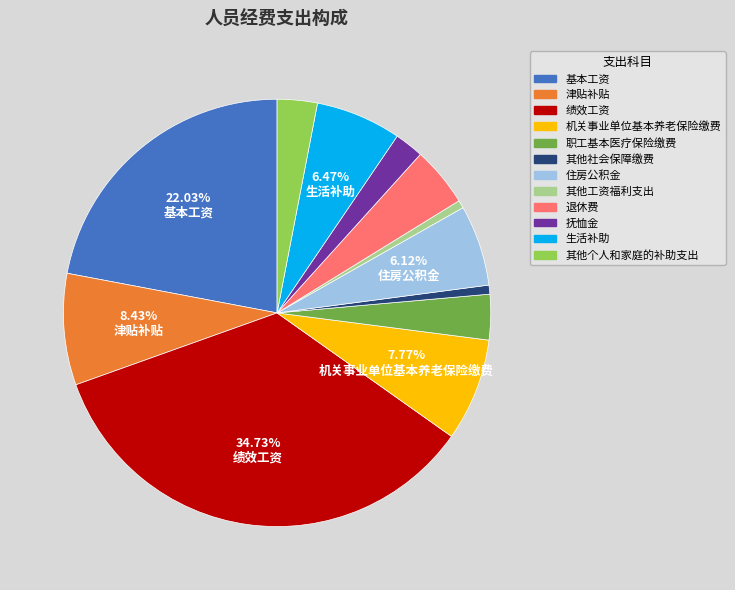

The 住房公积金 slice represents 21% of the pie. True or false?

False